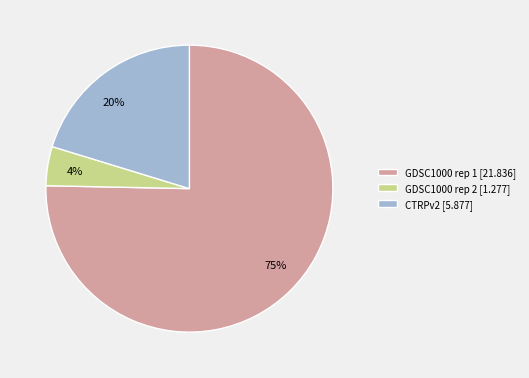

What percentage is the GDSC1000 rep 2 [1.277] slice, to the nearest percent?

4%